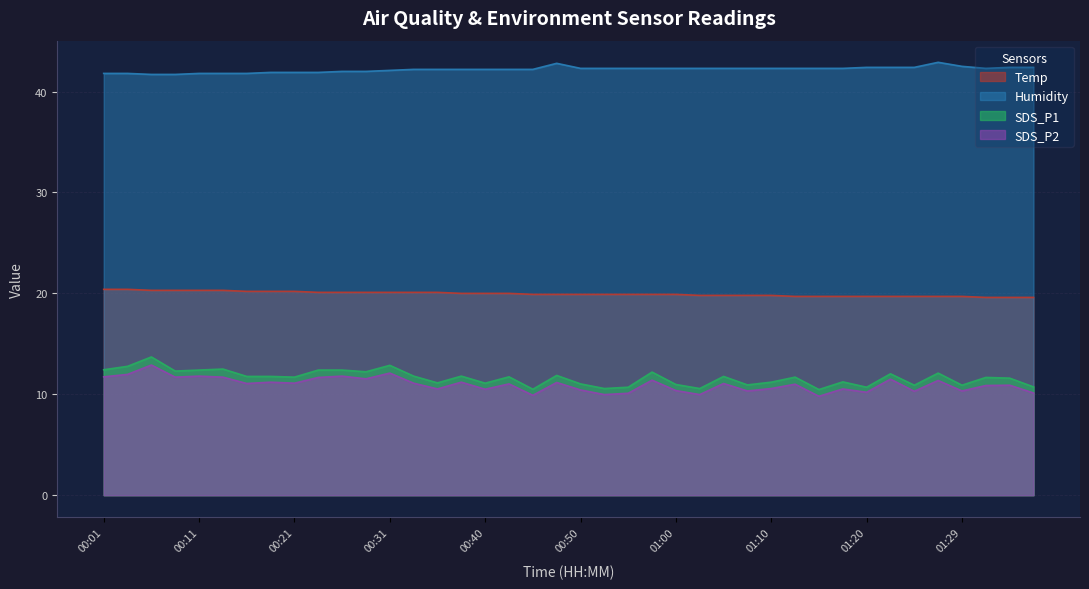

What is the difference between the highest and lowest values at 00:31?

30.0